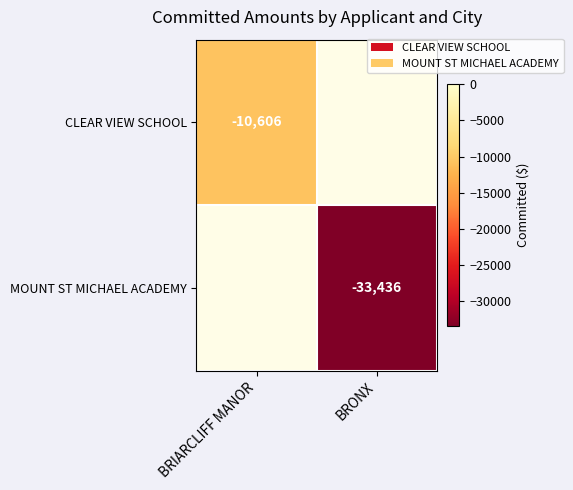

What is the average value of the CLEAR VIEW SCHOOL series?

-5303